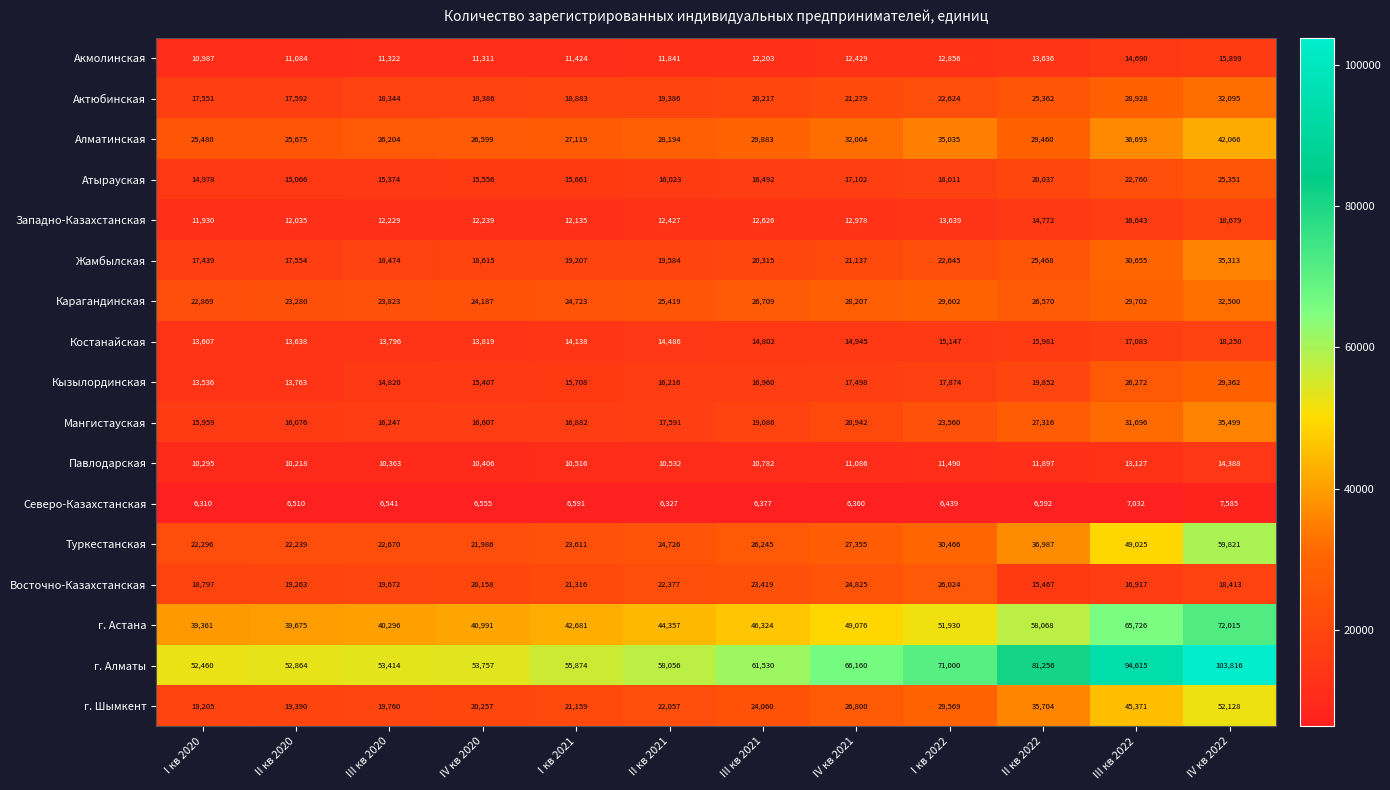

What is the total value across all series at I кв 2022?

437911